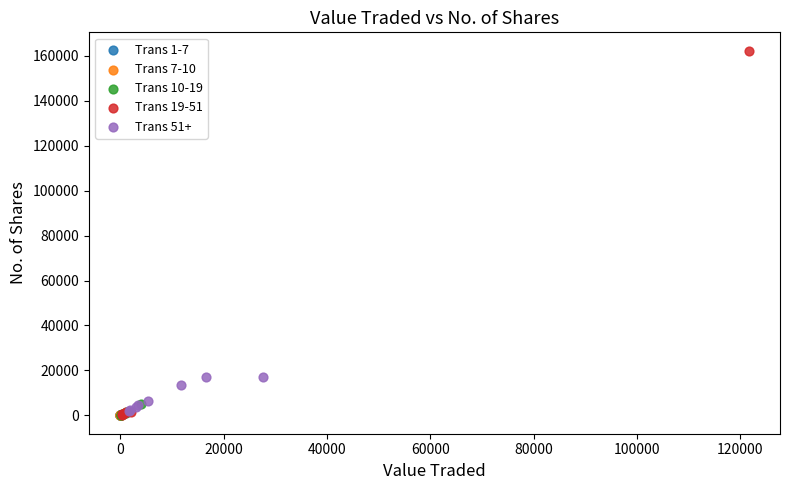

Which series has the widest spread of Y values?

Trans 19-51